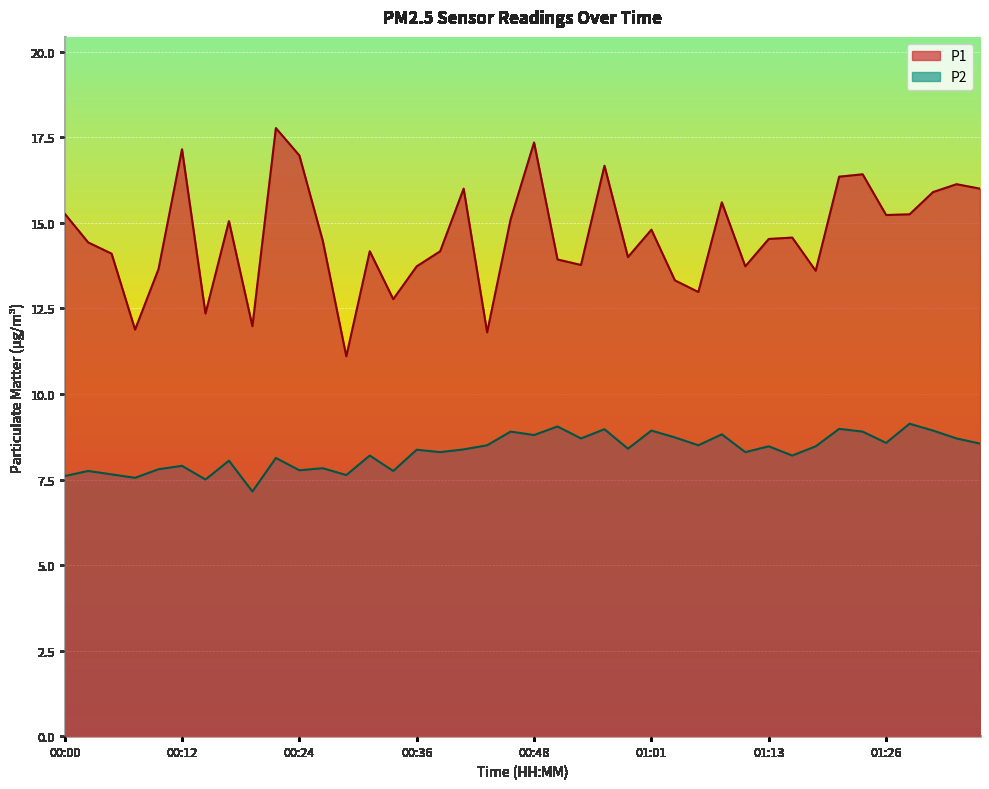

The value of P1 at 00:09 is 3.5. True or false?

False